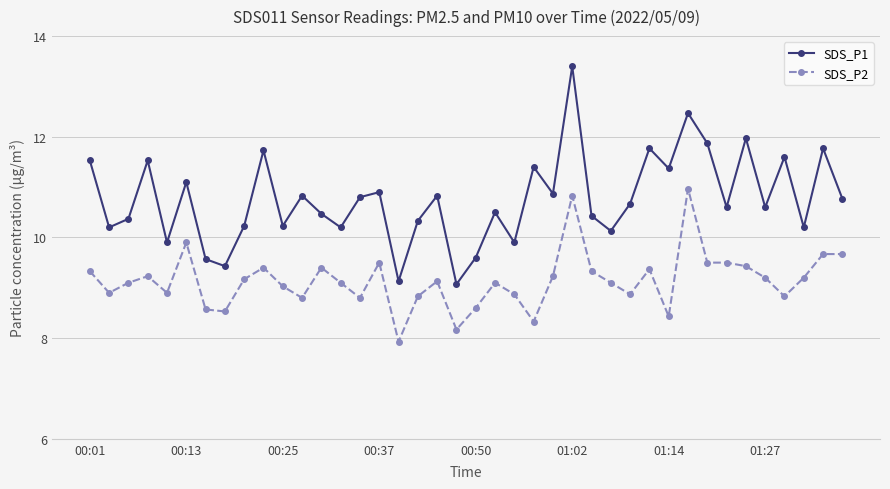

At how many categories does at least one series exceed 8?

40